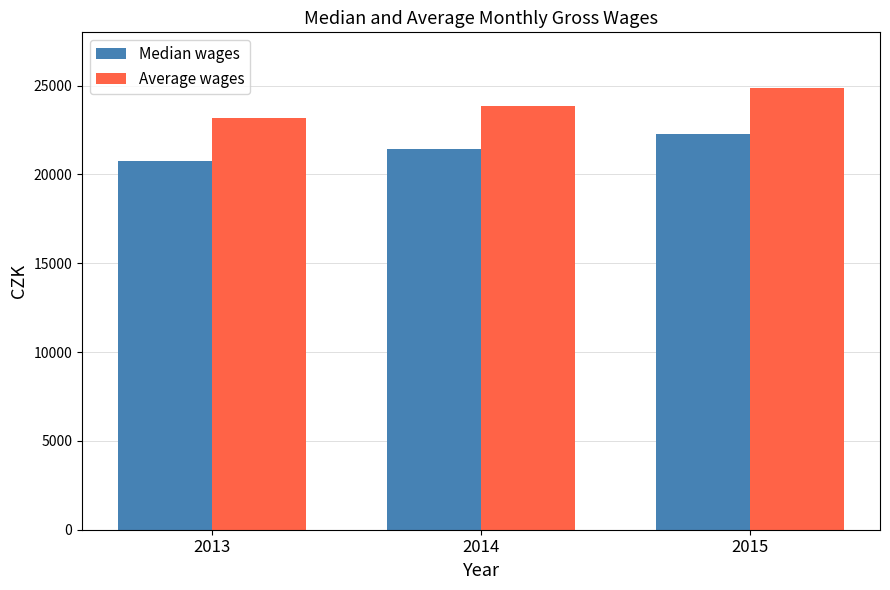

How many bars are there in total?

6